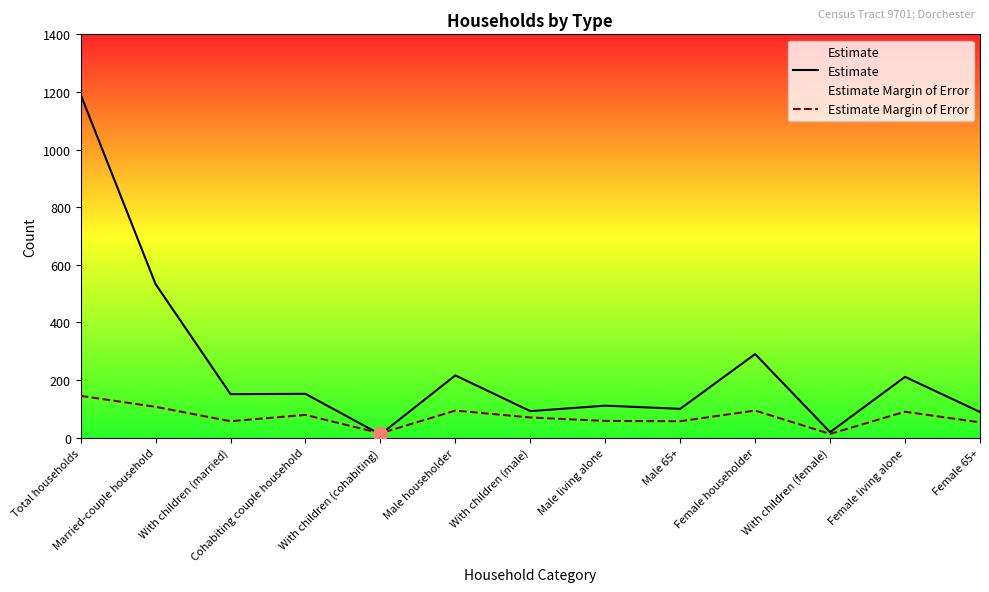

At With children (male), list the series in order from smallest to largest.

Estimate Margin of Error, Estimate